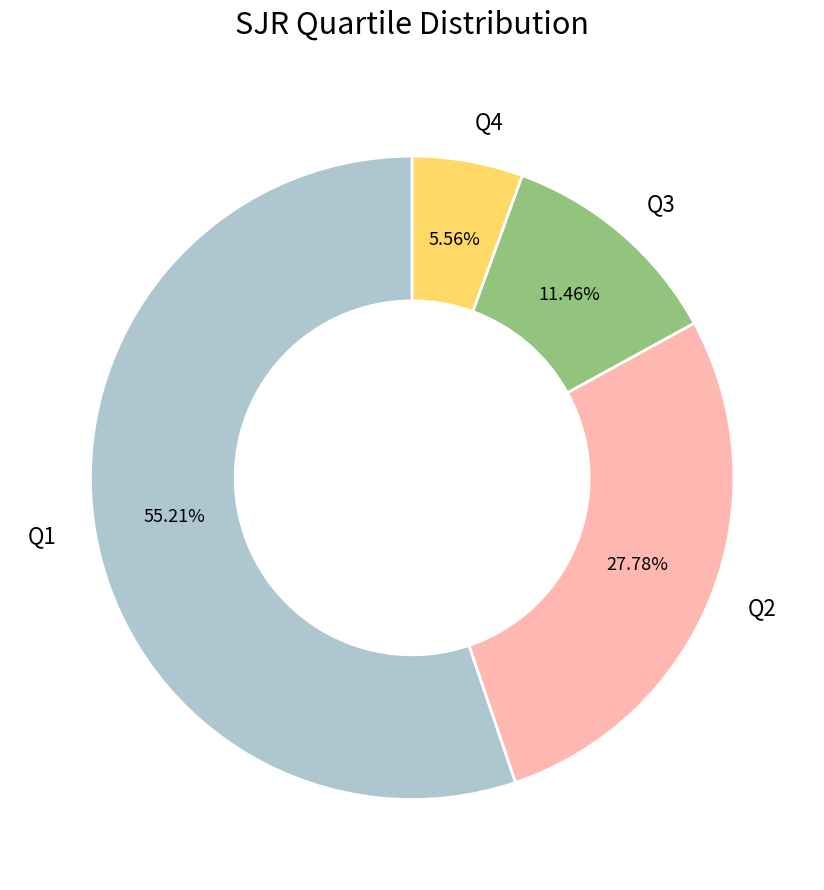

What portion of the pie excludes Q2?

72.2%